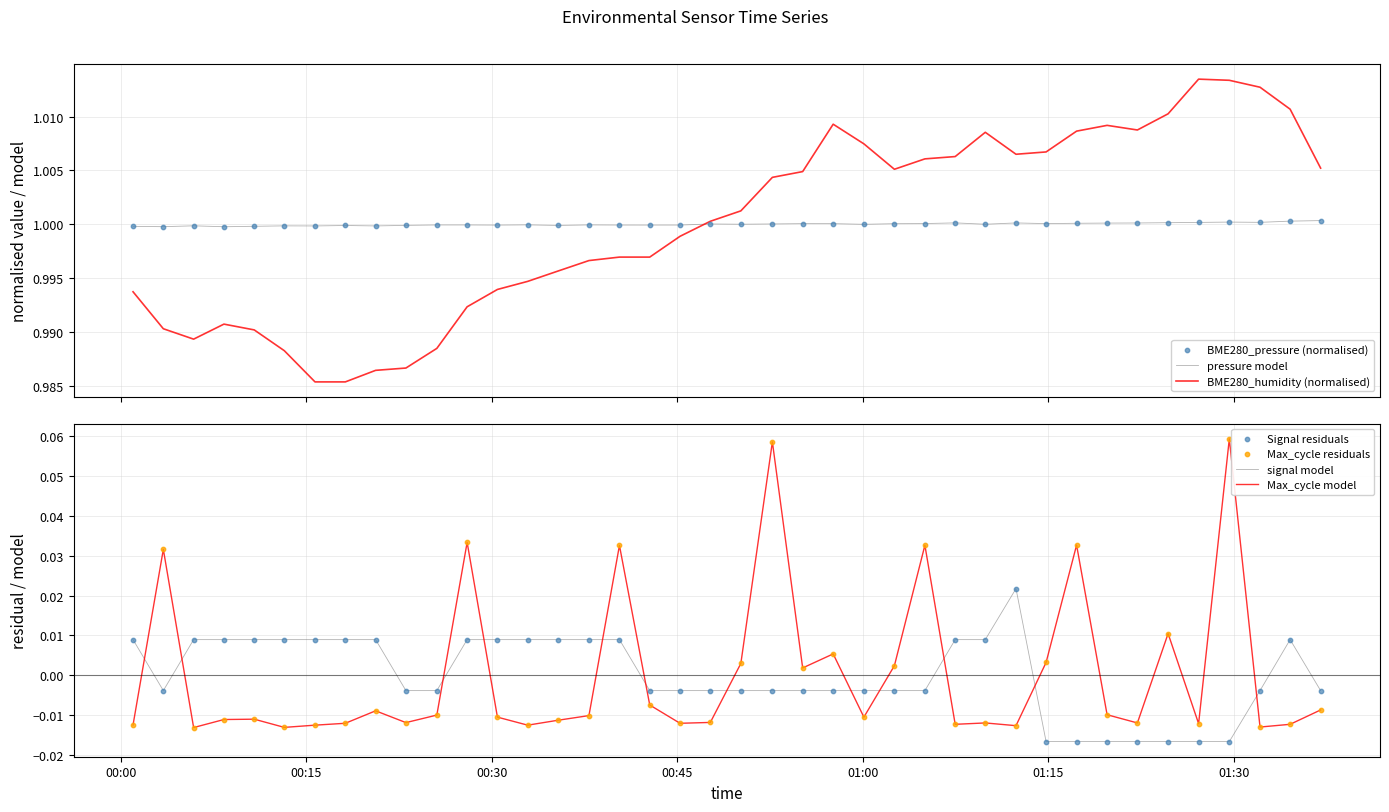

Which series has the widest spread of Y values?

Max_cycle